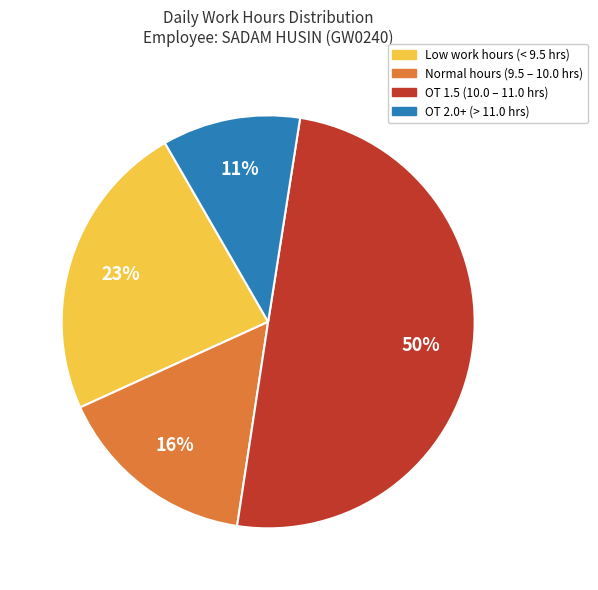

To the nearest percent, what is the difference between the largest and smallest slice percentages?

39%